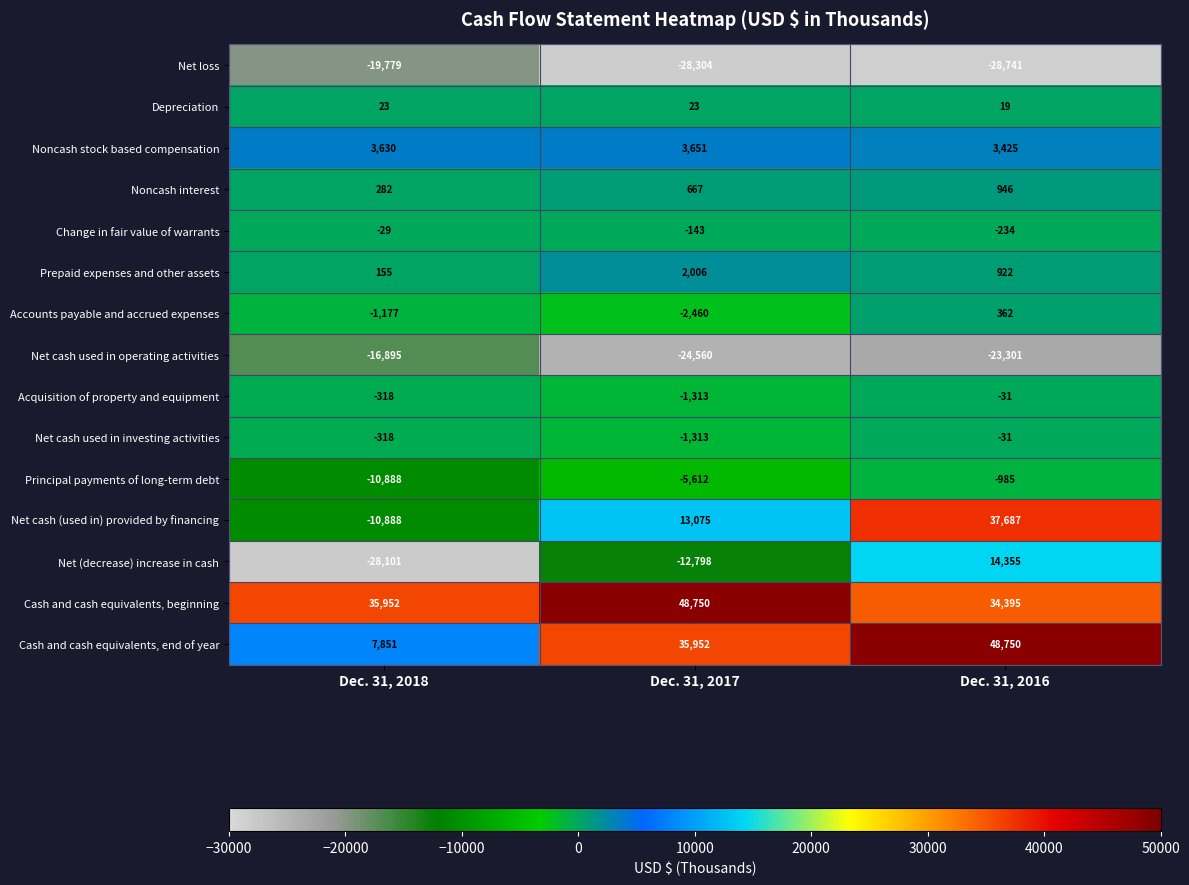

What is the total value across all series at Dec. 31, 2016?

87538